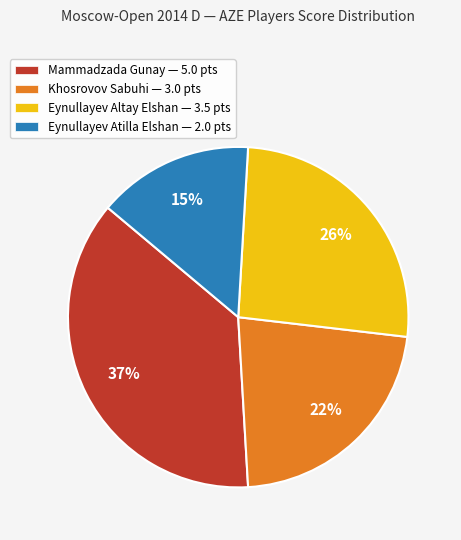

Is there a majority slice in this chart?

No